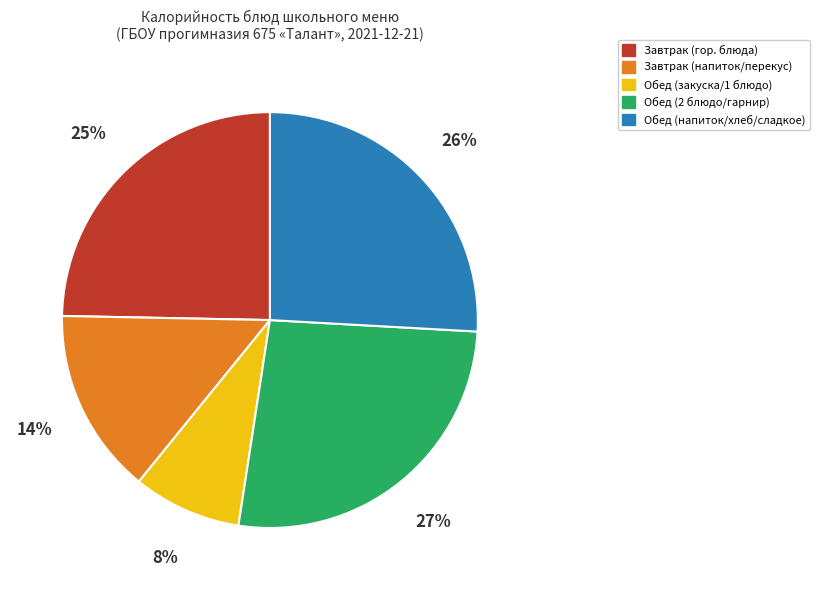

Is there any slice that represents more than half of the pie?

No